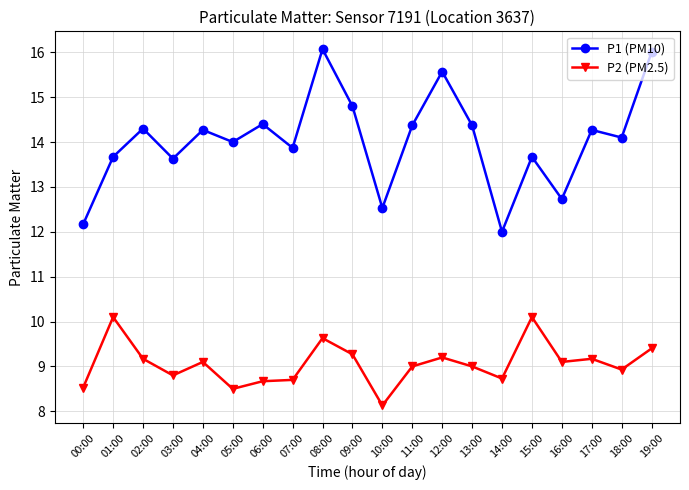

Is the value of P2 (PM2.5) at 05:00 greater than the value of P1 (PM10) at 01:00?

No